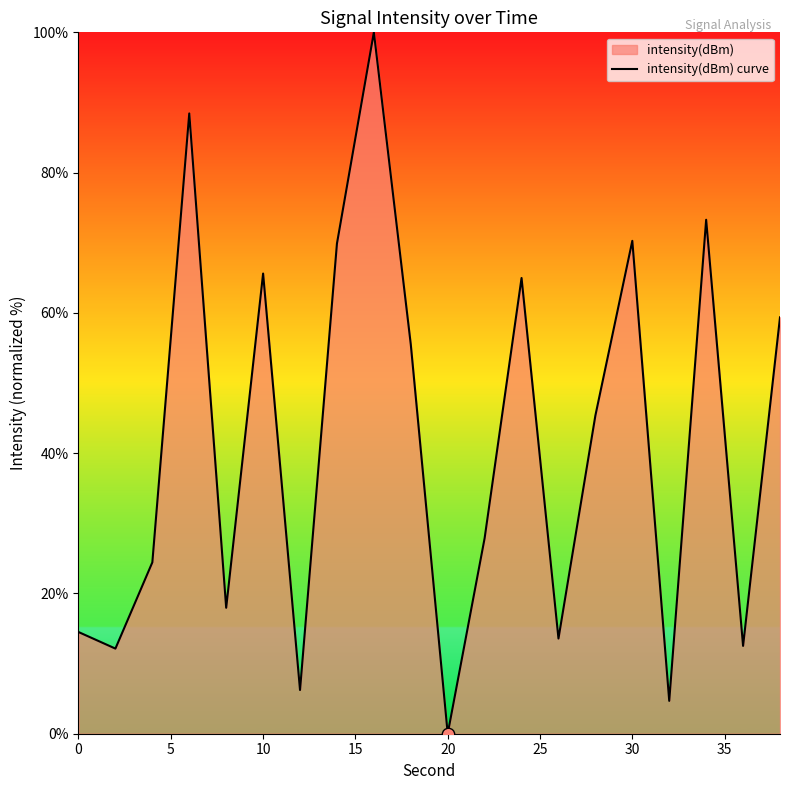

True or false: the data shows 6.5 at 0.

False